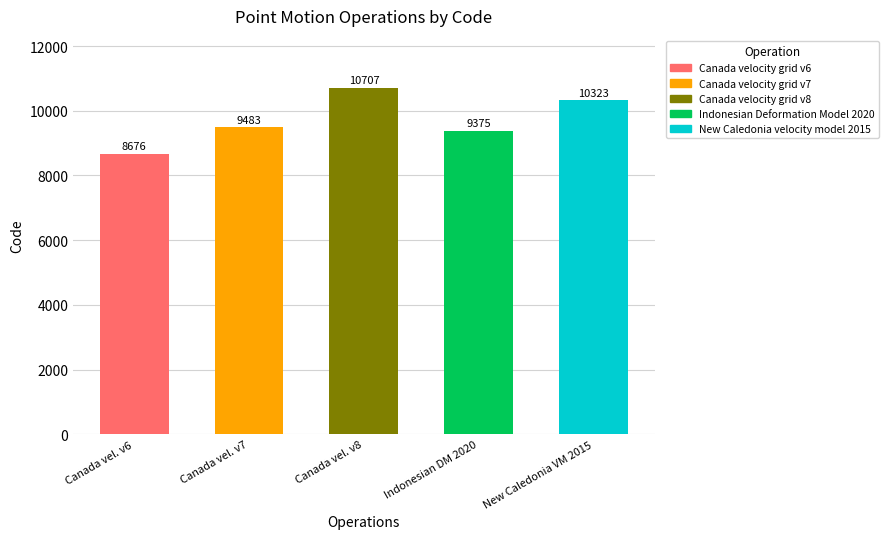

Where is the data nearest to the value 9691?

Canada velocity grid v7